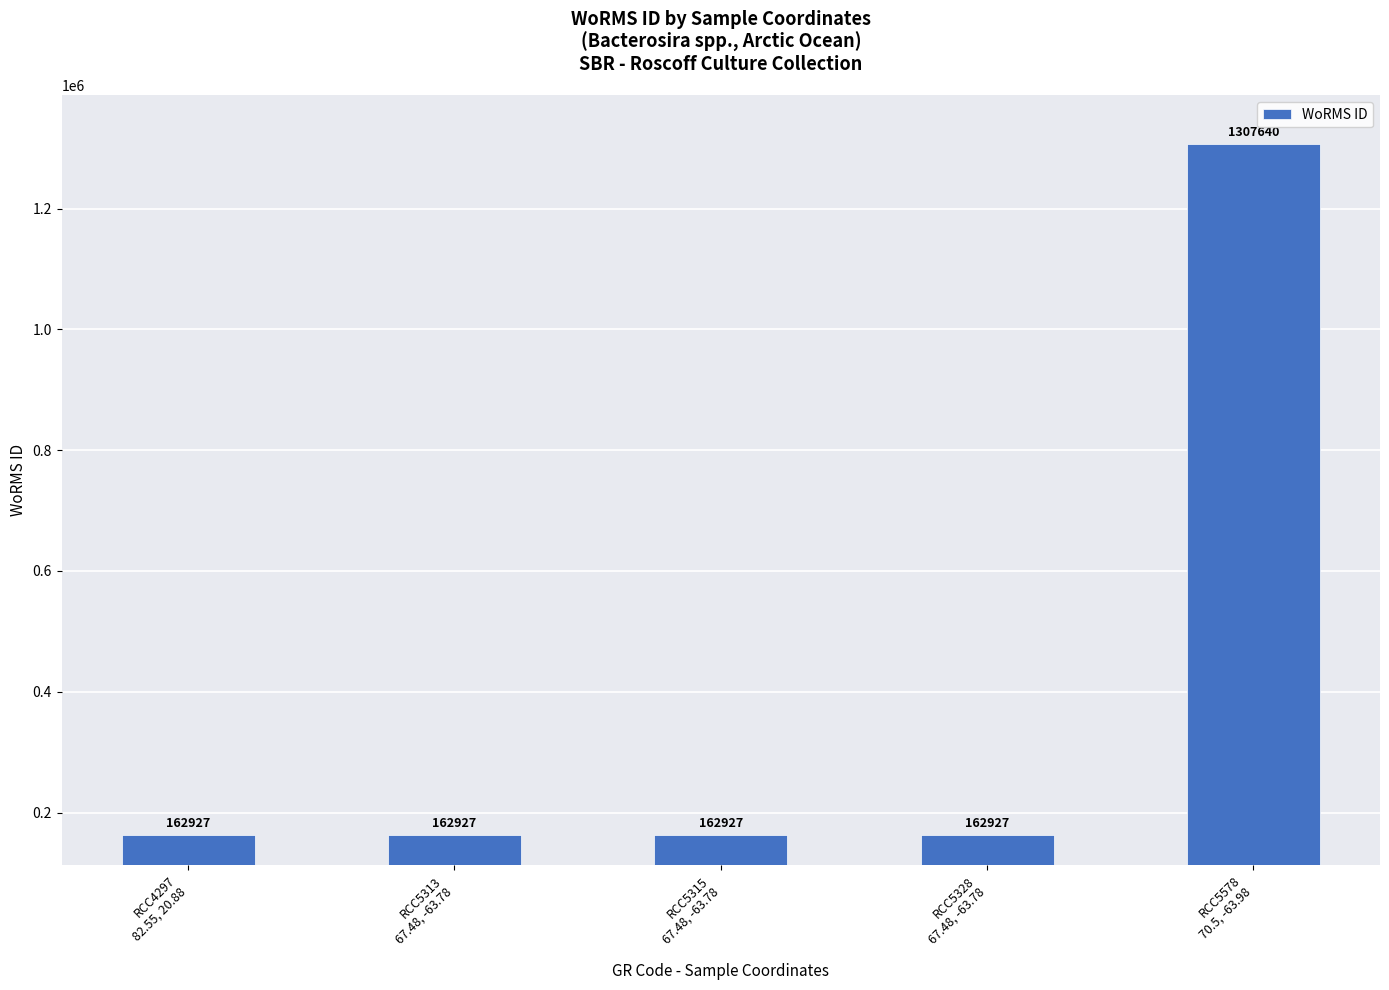

What is the maximum value shown in the chart?

1307640